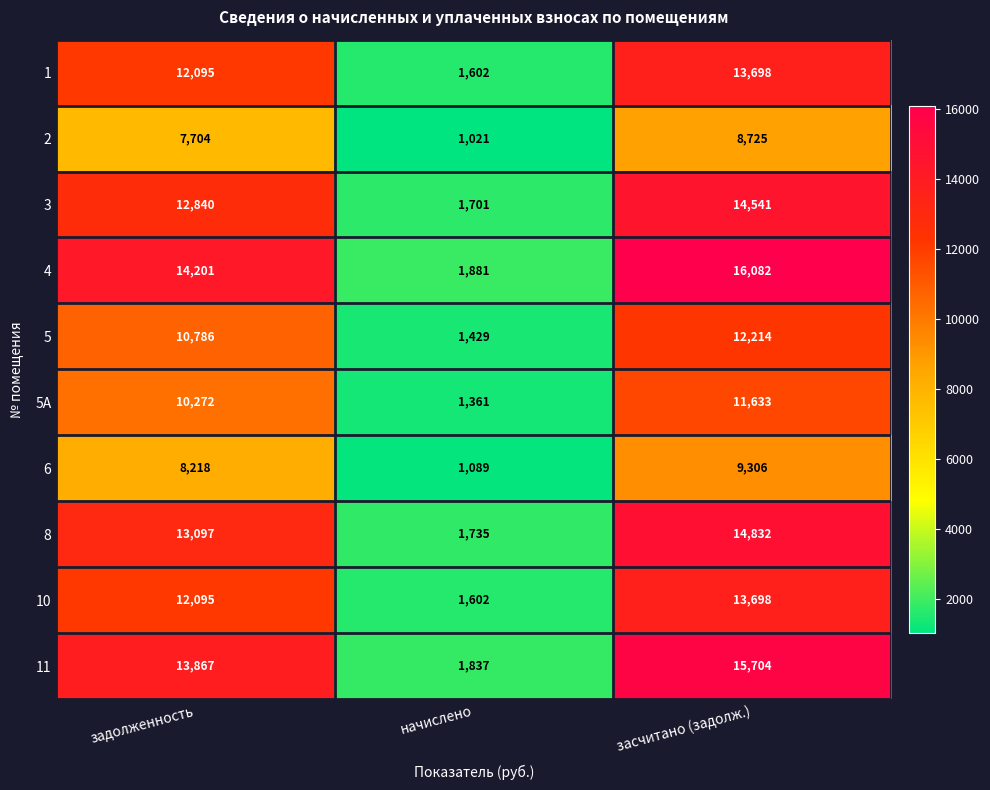

How many categories are shown in the chart?

3